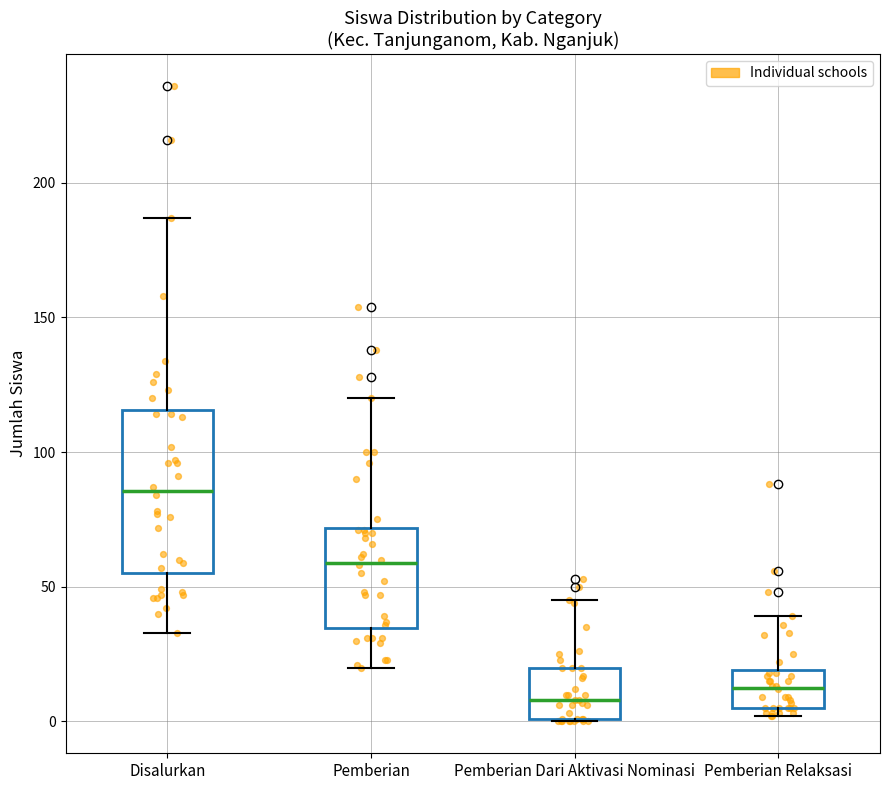

Reading left to right, transcribe this box plot: for each box, give where its median line is, the range the box spans, and where its two whiskers end, as read against the y-axis. The values are not printed on the chart, so give them approximately, as read against the axis.

Disalurkan: median 85, box 55 to 115, whiskers 35 to 185
Pemberian: median 60, box 35 to 70, whiskers 20 to 120
Pemberian Dari Aktivasi Nominasi: median 10, box 0 to 20, whiskers 0 to 45
Pemberian Relaksasi: median 15, box 5 to 20, whiskers 0 to 40